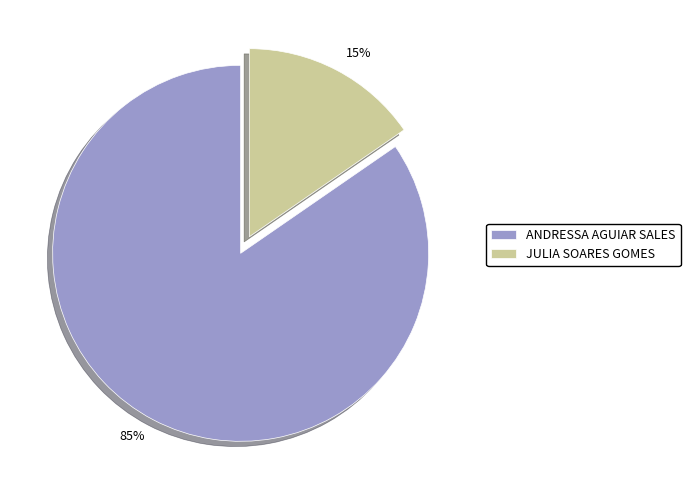

How many segments does this pie chart have?

2